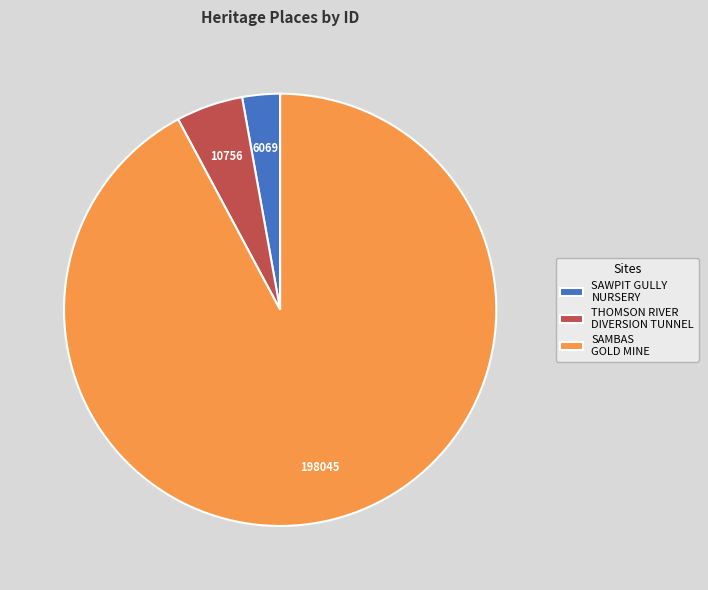

What is the largest slice in the pie chart?

SAMBAS GOLD MINE